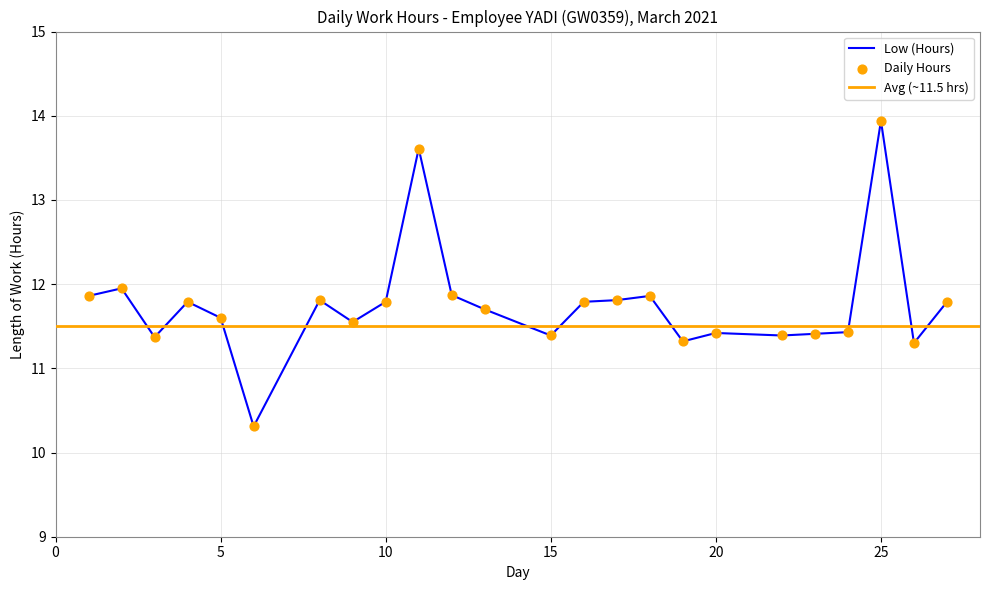

Which has a higher value, 25 or 22?

25